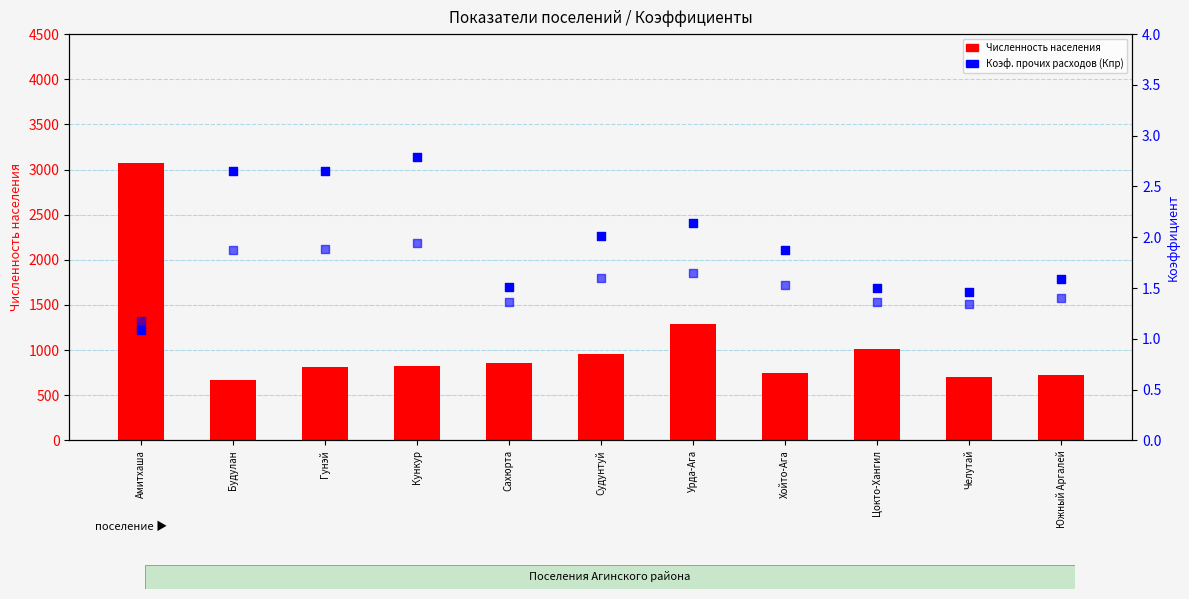

Which series reaches the maximum Y coordinate?

Численность населения